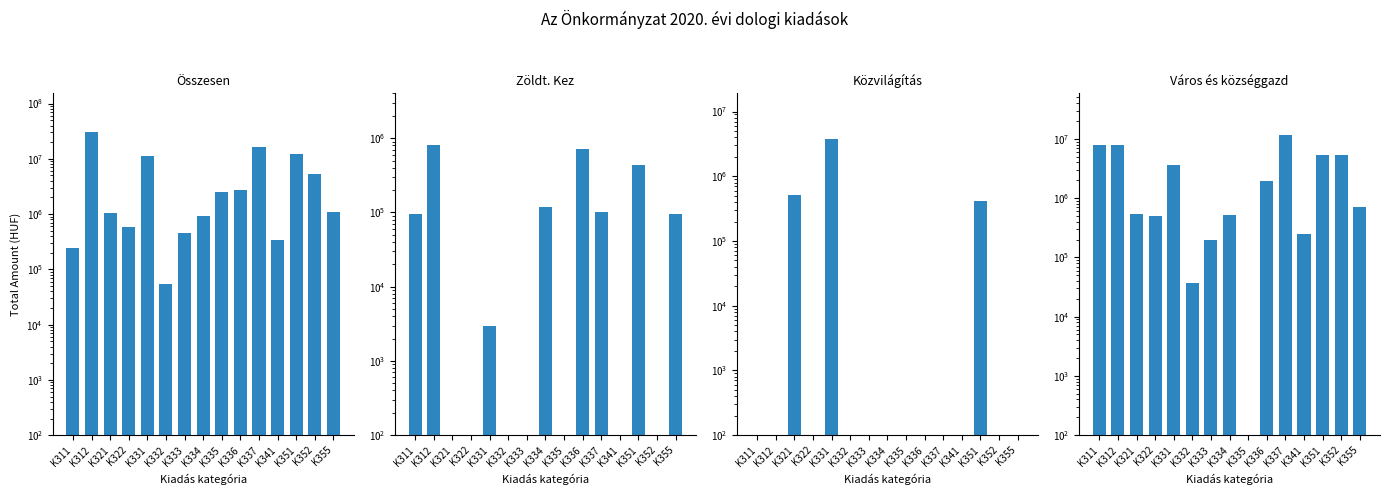

Reading left to right, transcribe all the data shown in this chart.

Összesen: 245000	30450000	1050000	575000	11300000	55000	460000	930000	2500000	2700000	16220000	345000	12185000	5300000	1110000
Zöldt. Kez: 95000	800000	0	0	3000	0	0	120000	0	710000	102000	0	430000	0	95000
Közvilágítás: 0	0	512000	0	3800000	0	0	0	0	0	0	0	410000	0	0
Város és községgazd: 7837828	7837828	538000	495000	3656000	37000	200000	515000	0	1925000	11656000	245000	5444000	5300000	715000